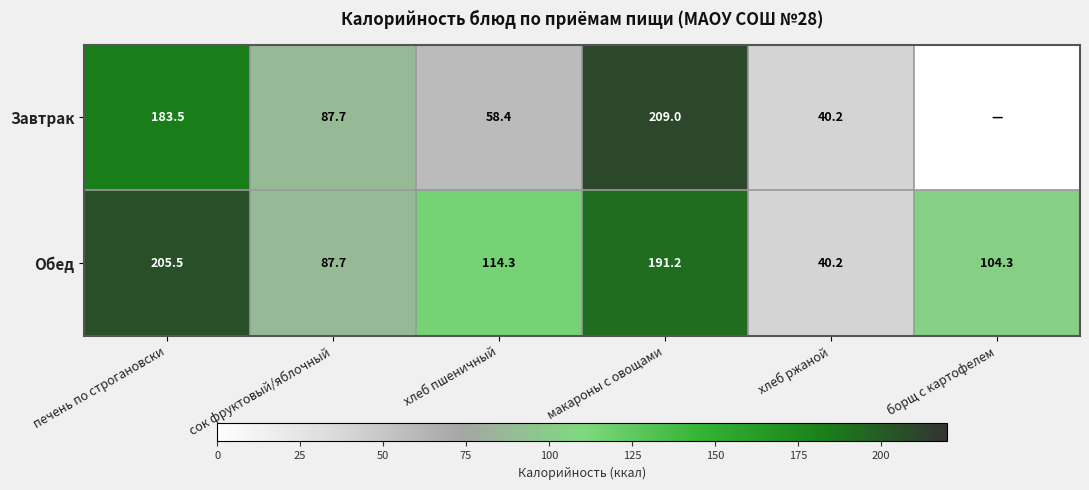

What is the lowest value of the Обед series?

40.2